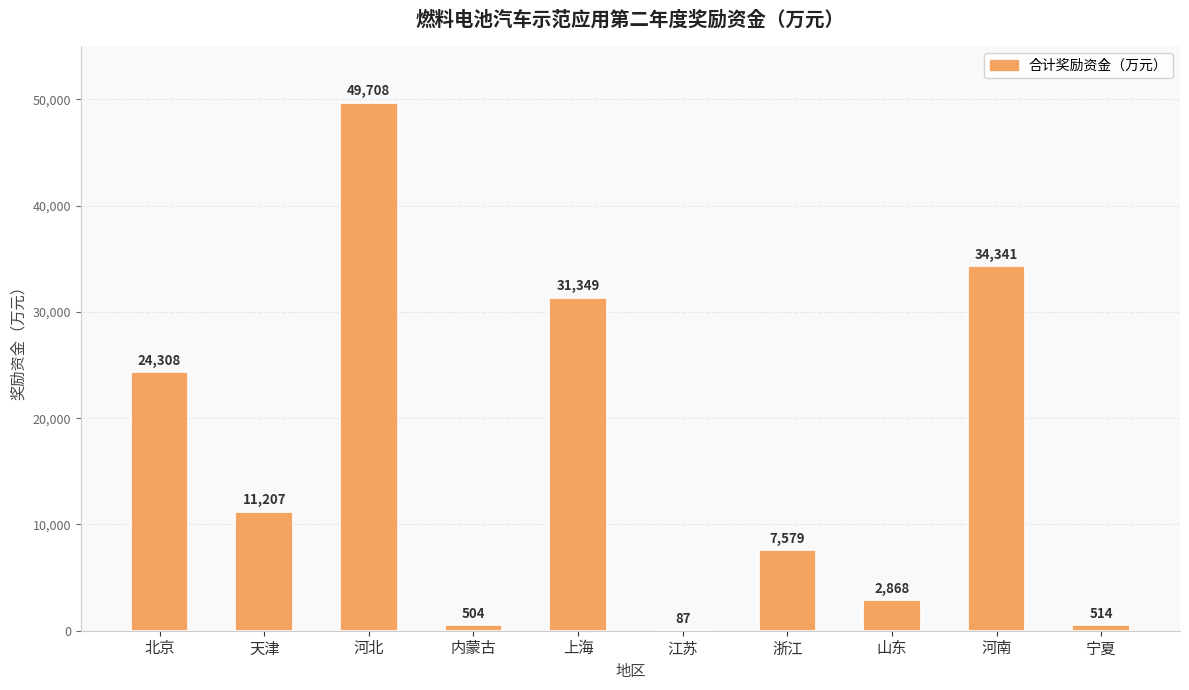

How many categories are shown in the chart?

10